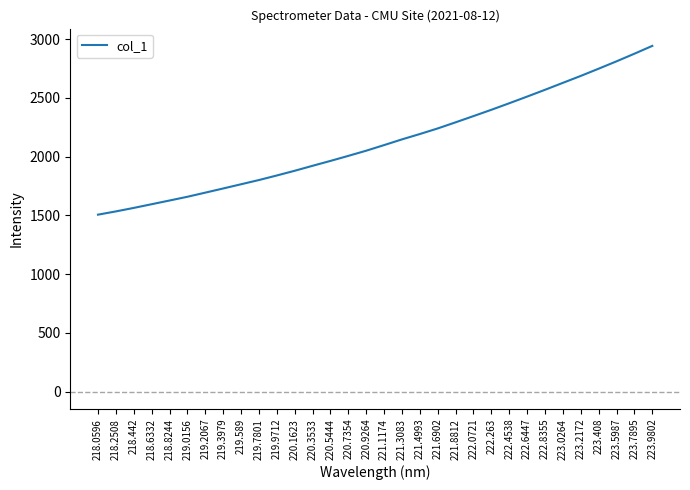

Rank the categories by value from highest to lowest.

223.9802, 223.7895, 223.5987, 223.408, 223.2172, 223.0264, 222.8355, 222.6447, 222.4538, 222.263, 222.0721, 221.8812, 221.6902, 221.4993, 221.3083, 221.1174, 220.9264, 220.7354, 220.5444, 220.3533, 220.1623, 219.9712, 219.7801, 219.589, 219.3979, 219.2067, 219.0156, 218.8244, 218.6332, 218.442, 218.2508, 218.0596